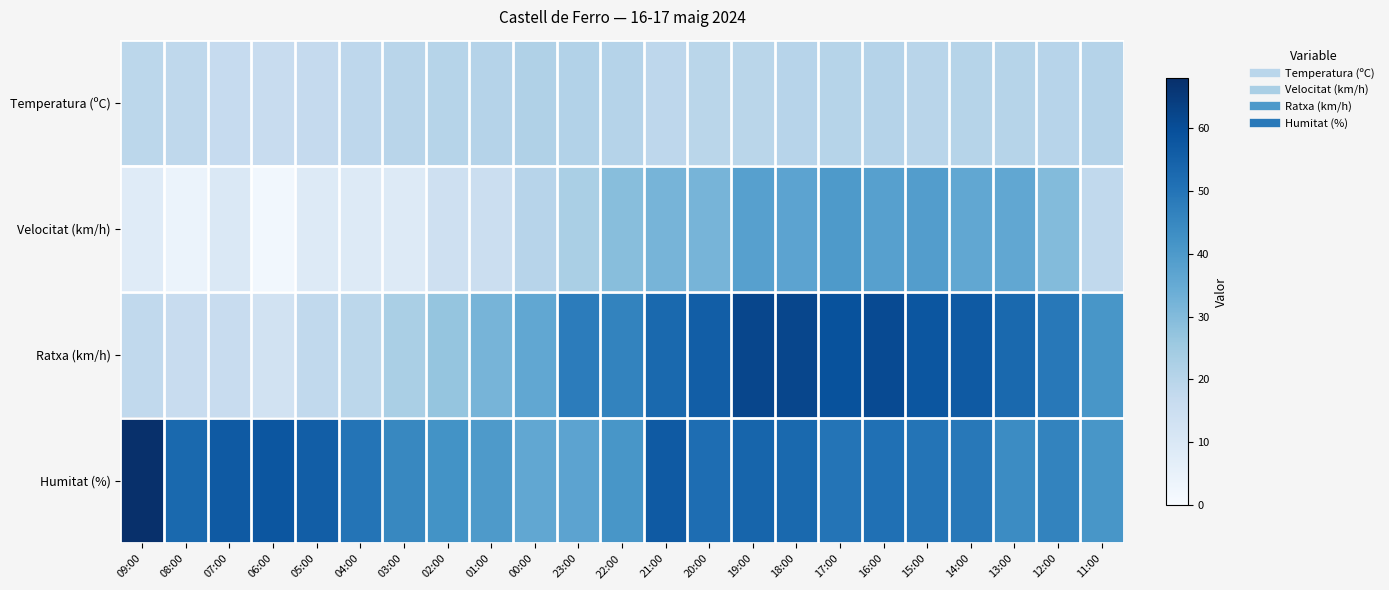

Between 03:00 and 21:00, which series saw the biggest shift?

Ratxa (km/h)